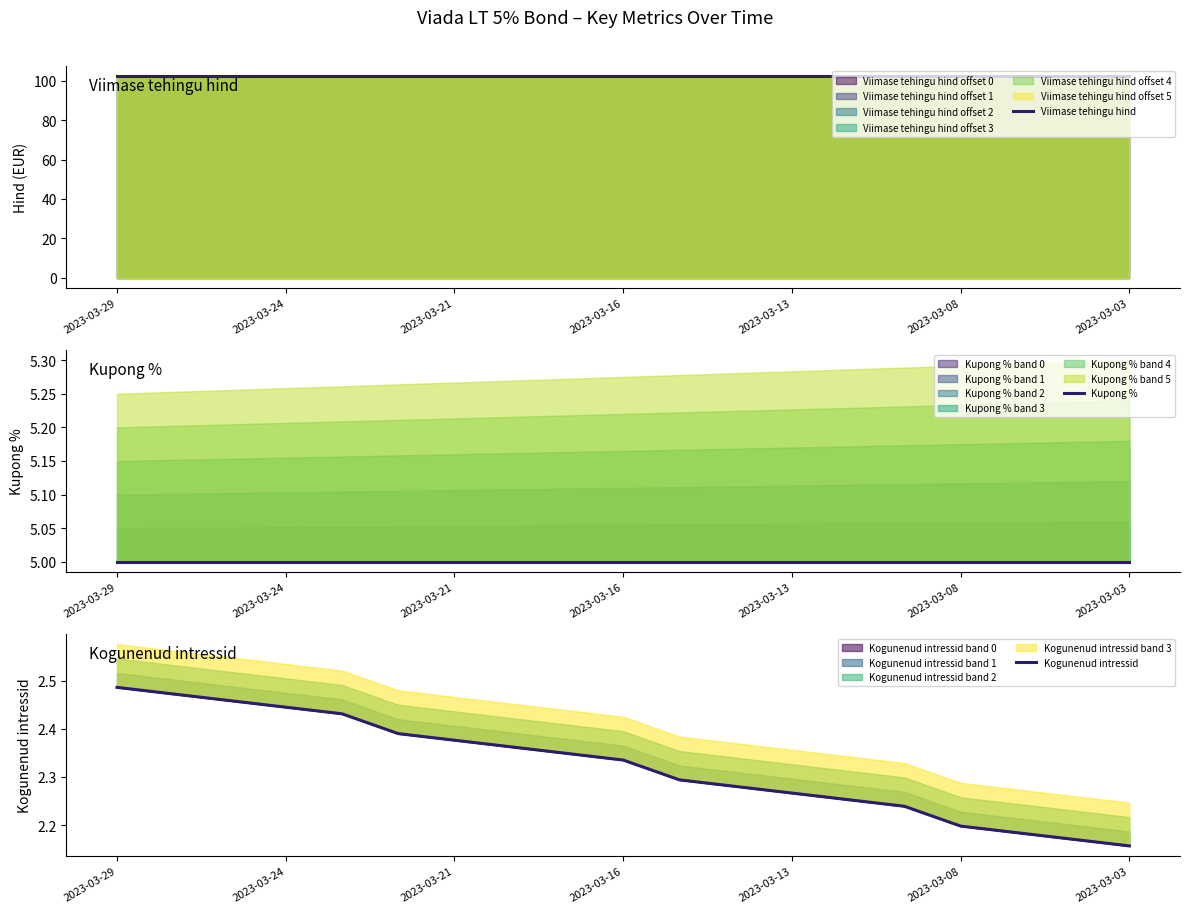

How many lines are shown in the chart?

3